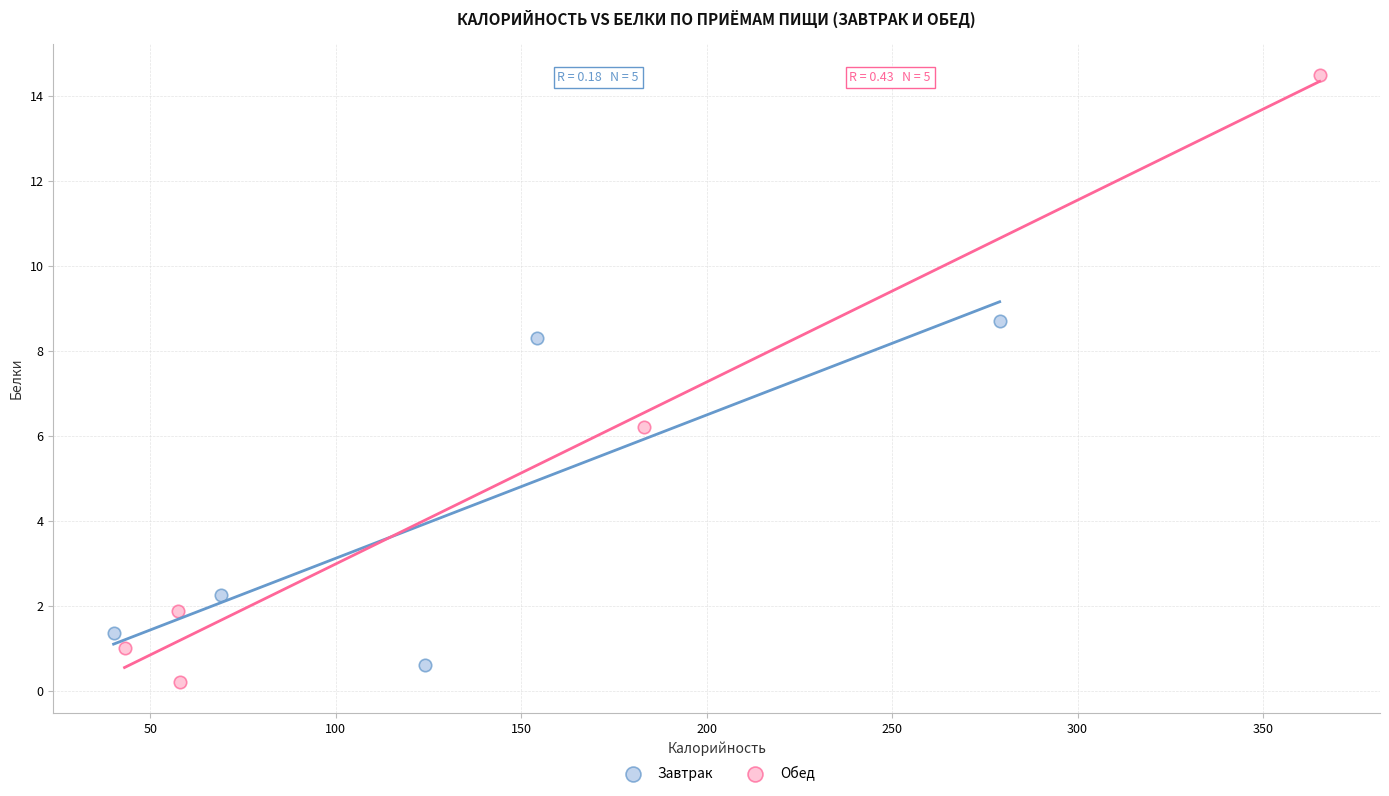

Which series contains the highest Y value?

Обед